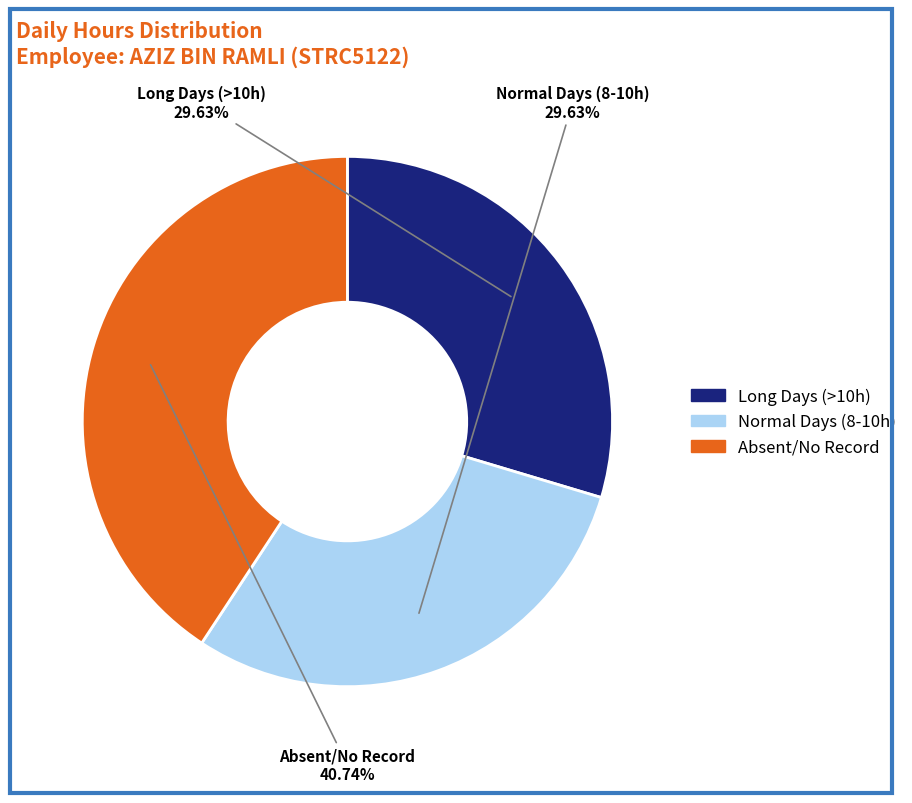

To the nearest percent, what is the average slice percentage?

33%